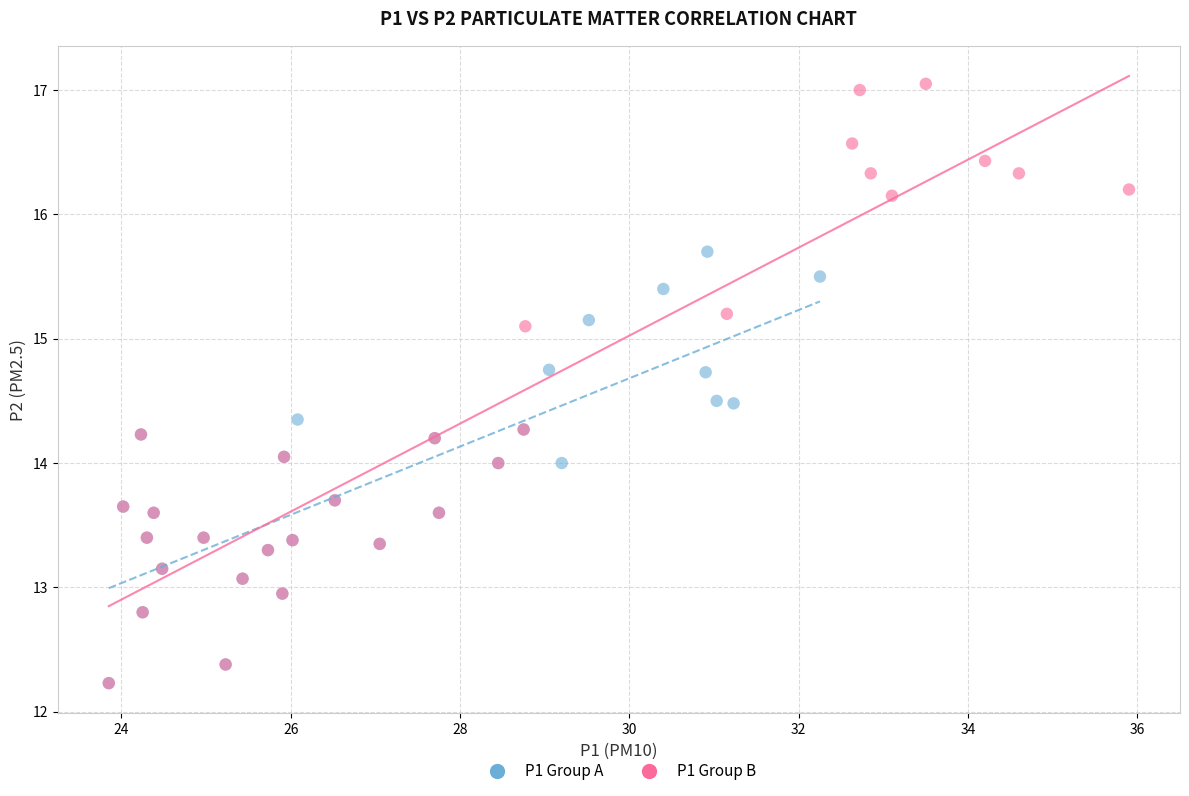

Which series has the widest spread of Y values?

P1 Group B